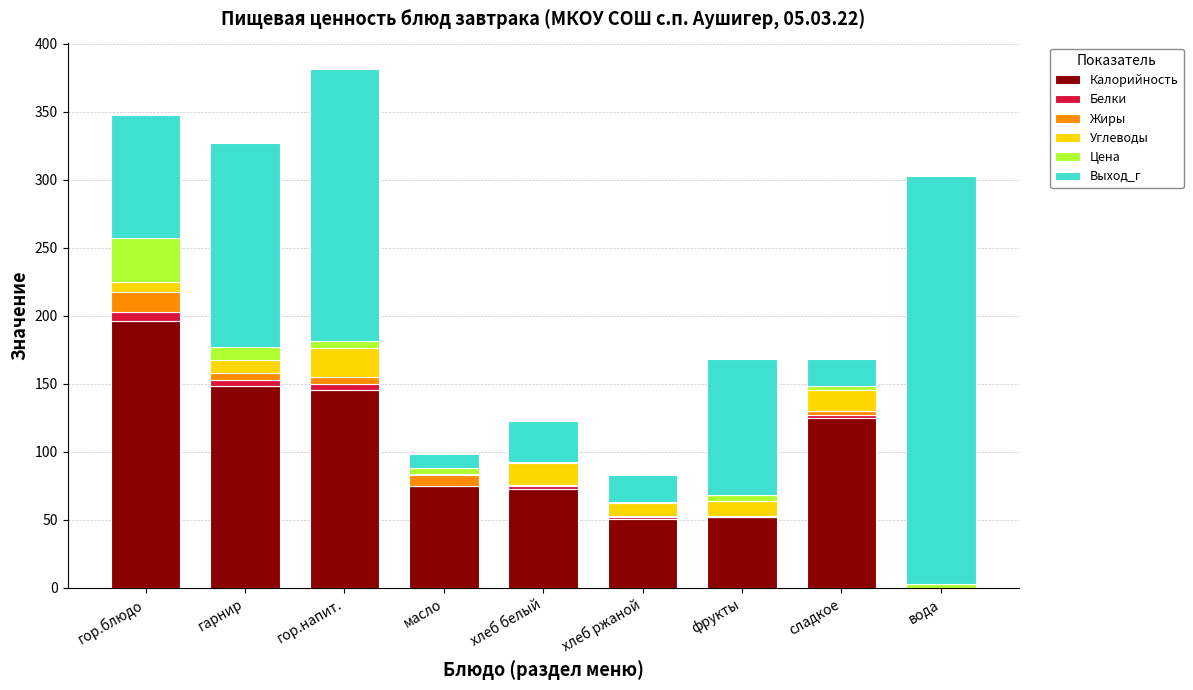

What is the highest value of the Калорийность series?

196.0